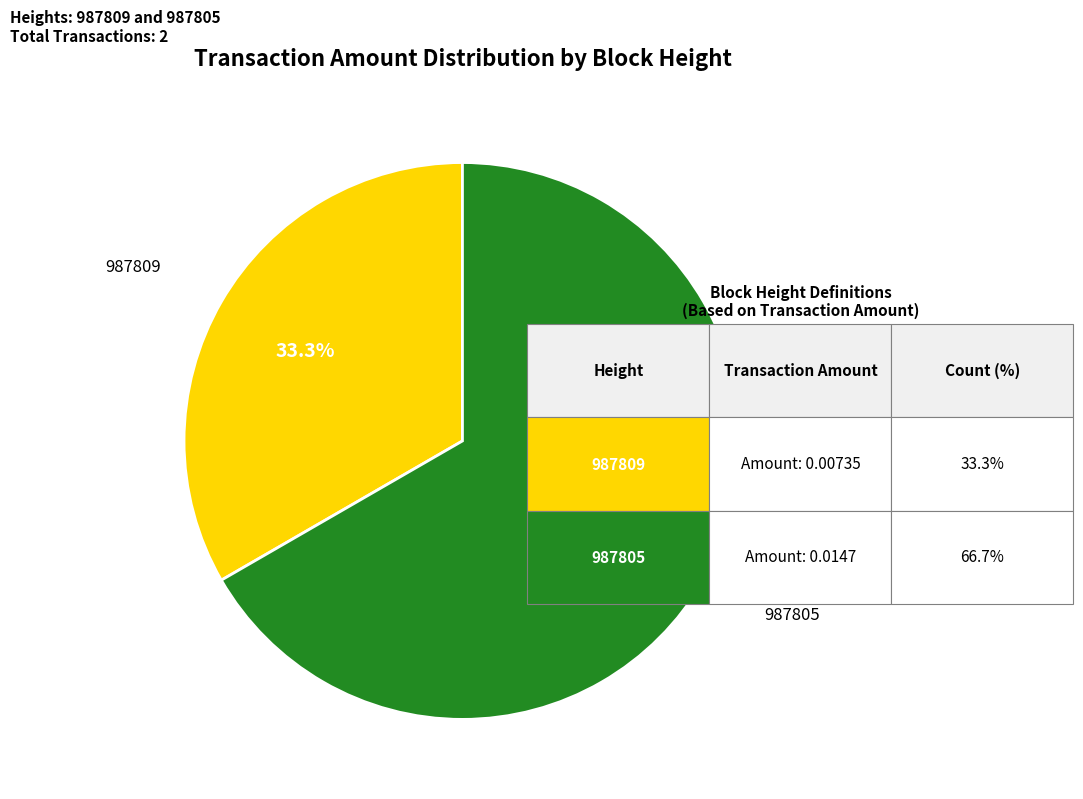

How many segments does this pie chart have?

2